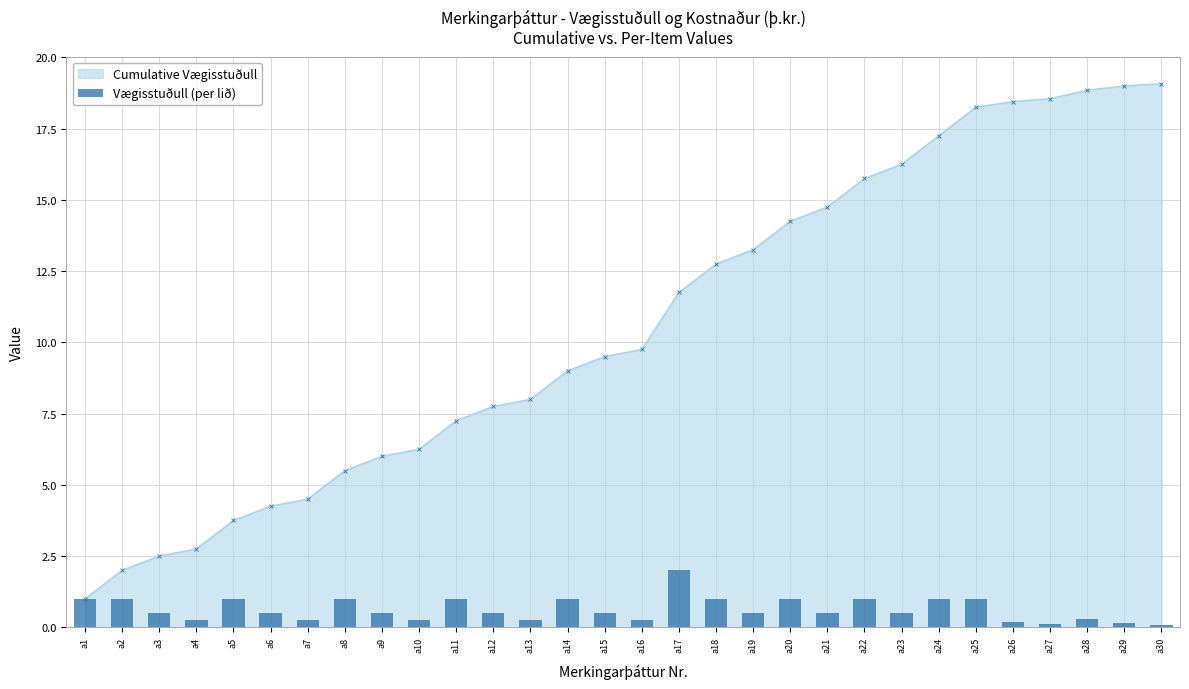

What value does the data have at a26?

0.2